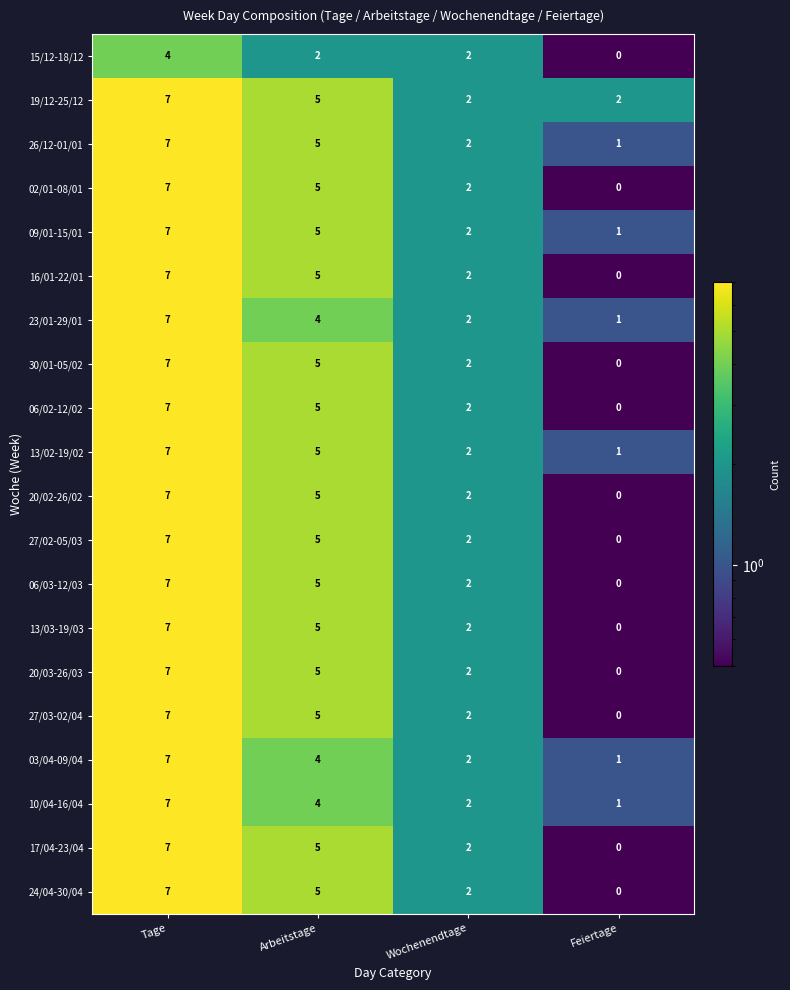

How many positive values does the 24/04-30/04 series have?

3